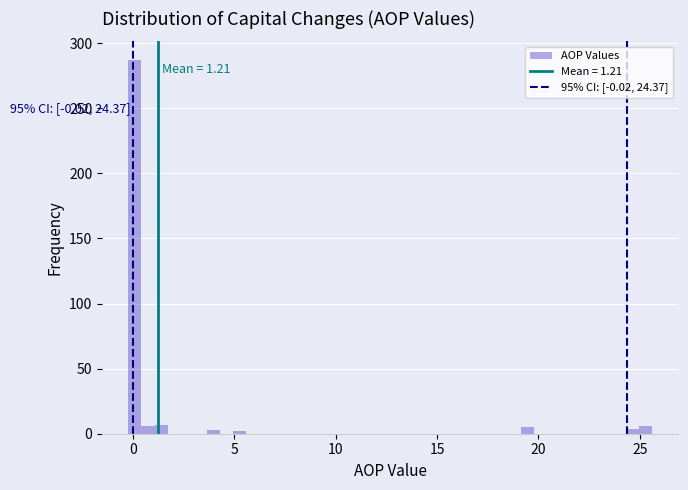

Read against the x-axis, roughly where is the centre of the tallest bar?

0.0